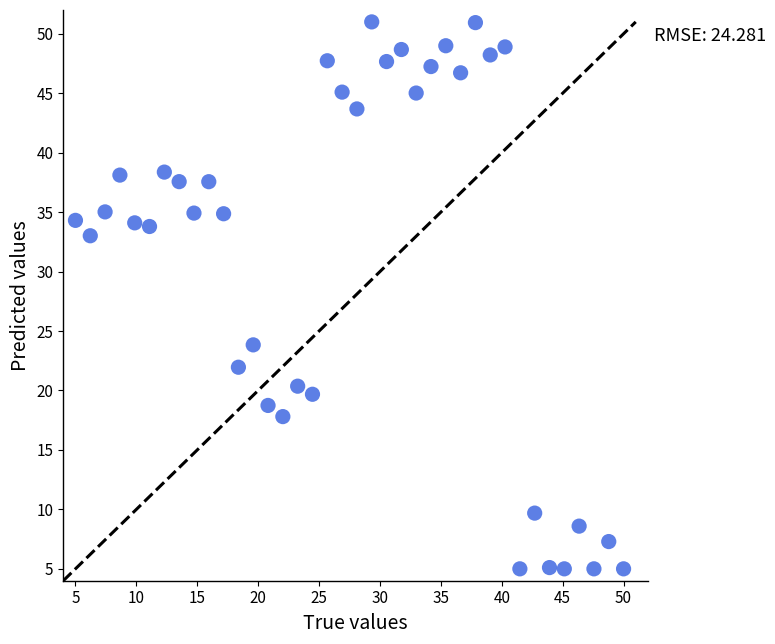

What is the range of Y values (max minus min)?

46.0